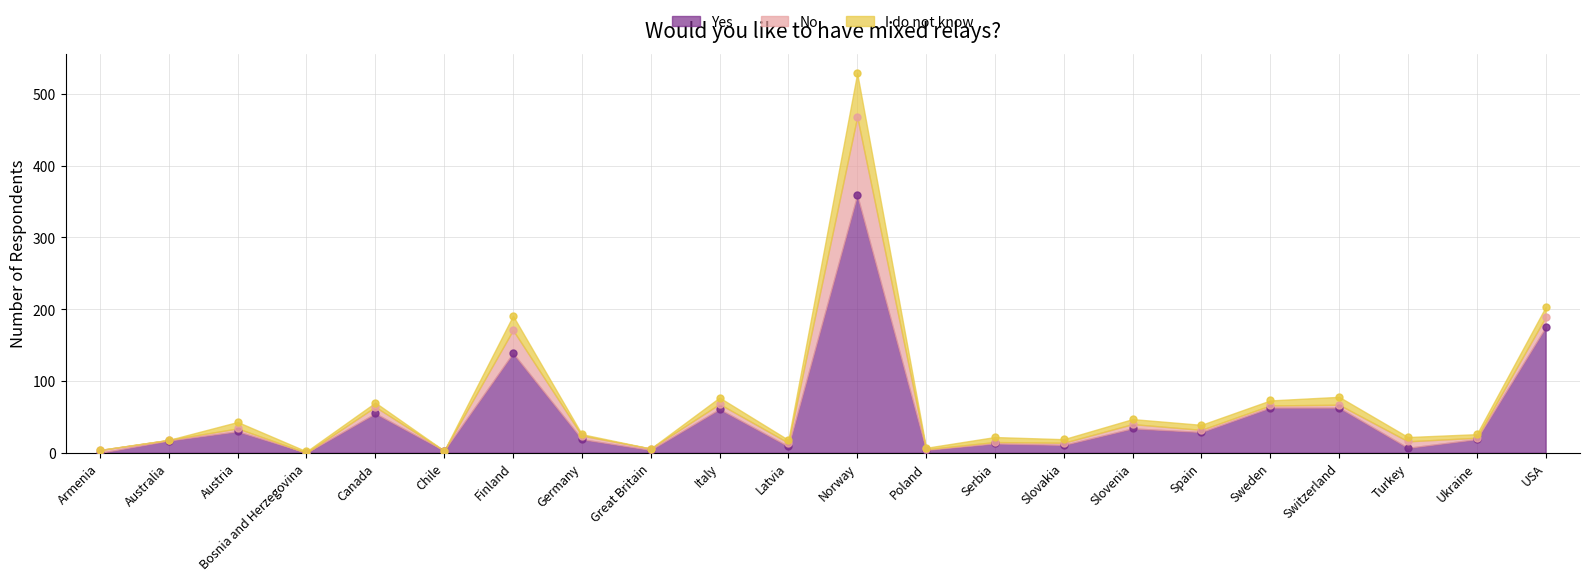

What is the spread (max minus min) of values at Austria?

26